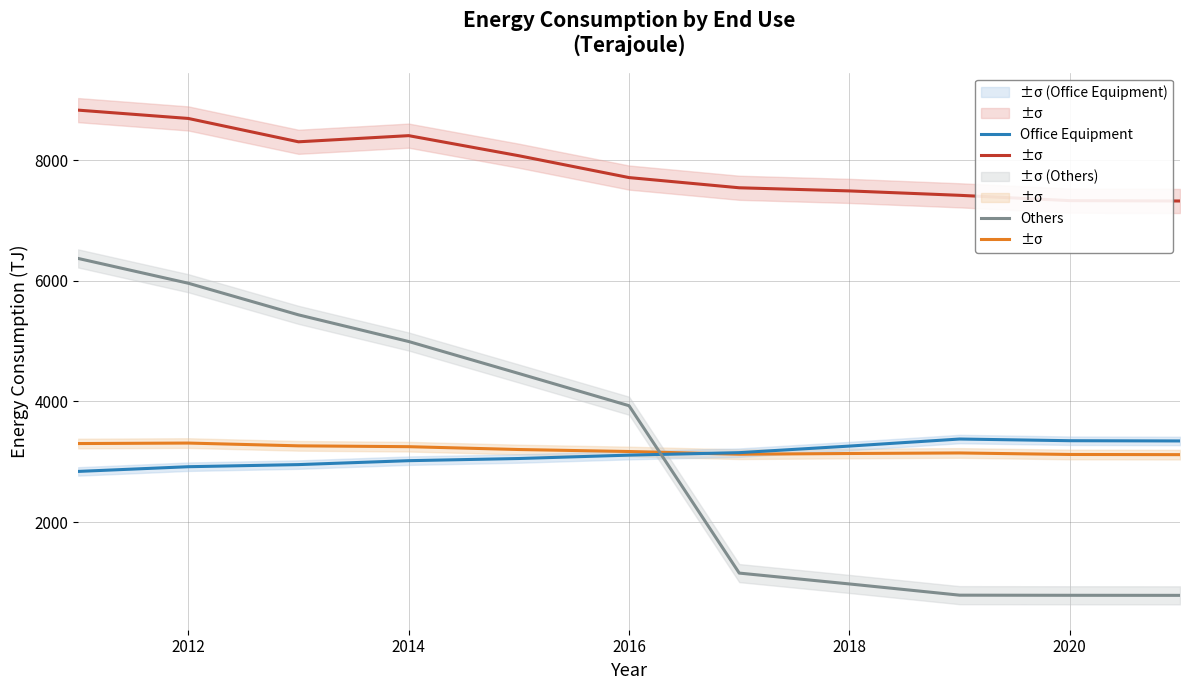

Which series has the widest spread of values?

Others